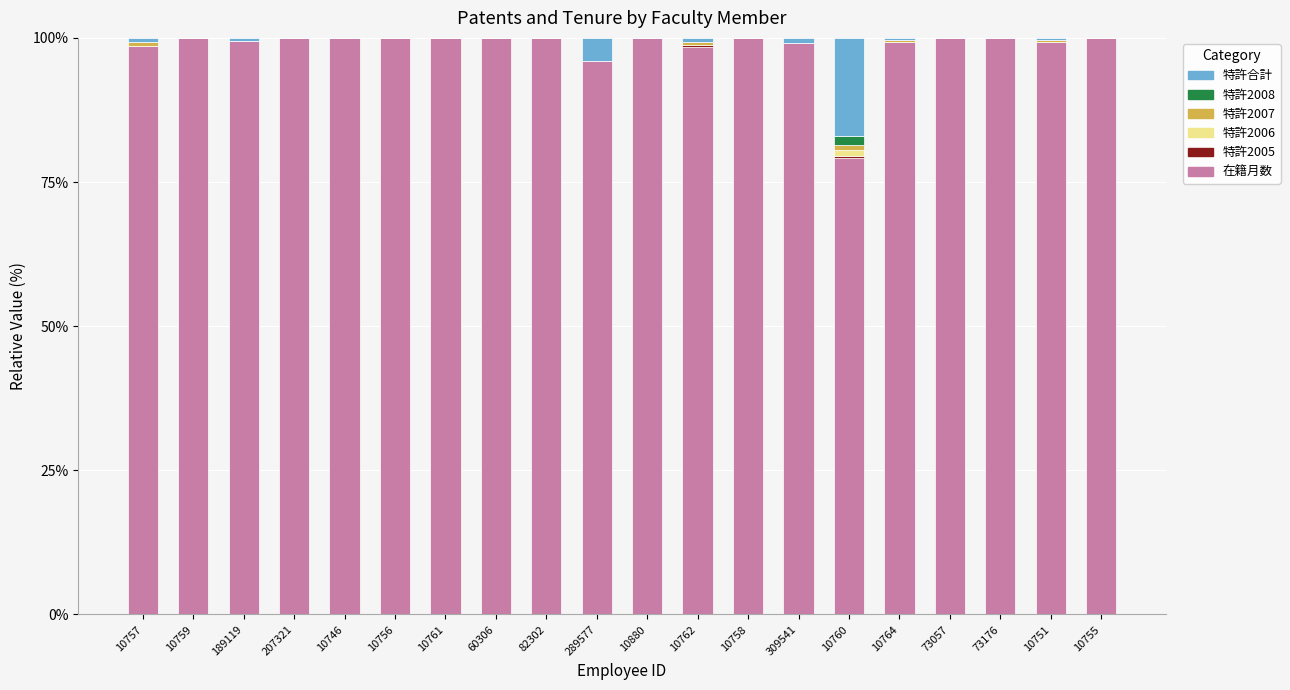

What is the total value across all series at 10756?

100.0